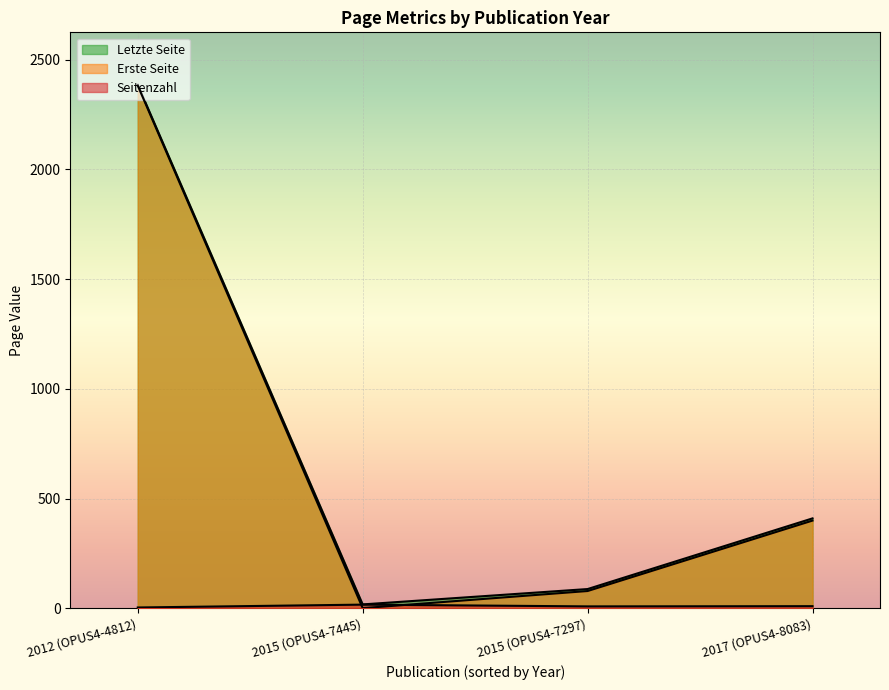

How many lines are shown in the chart?

3